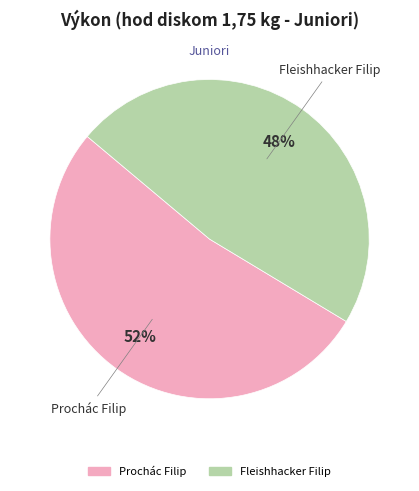

Which slice is the smallest?

Fleishhacker Filip